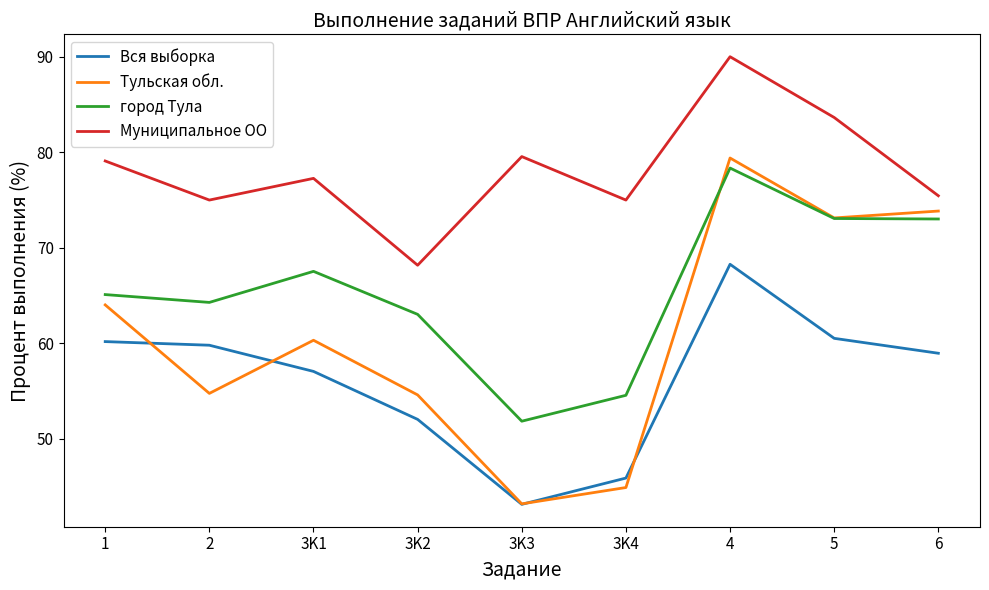

How many values in the Тульская обл. series are below 60?

4